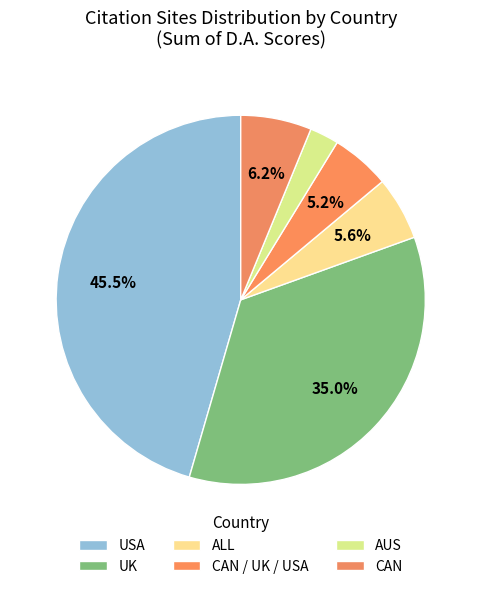

Which slice is the smallest?

AUS